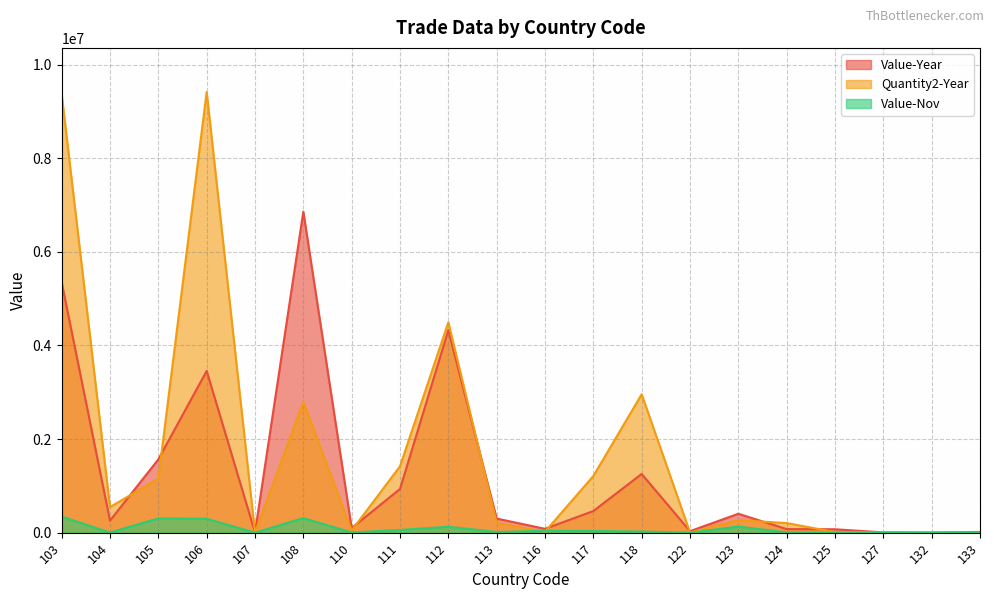

Reading left to right, transcribe all the data shown in this chart.

Value-Year: 5349975	257768	1565884	3455046	6855	6857185	98900	933993	4325857	301854	82436	462407	1254048	32070	404167	76866	73054	6419	2546	15938
Quantity2-Year: 9368560	547294	1154988	9414729	346	2791986	46021	1418309	4494905	209775	20698	1210505	2957326	2871	267975	205308	13109	4148	50	1085
Value-Nov: 344311	2398	305551	296939	0	311331	3979	58224	126006	14241	40093	35712	23983	0	130504	5355	2197	665	0	0